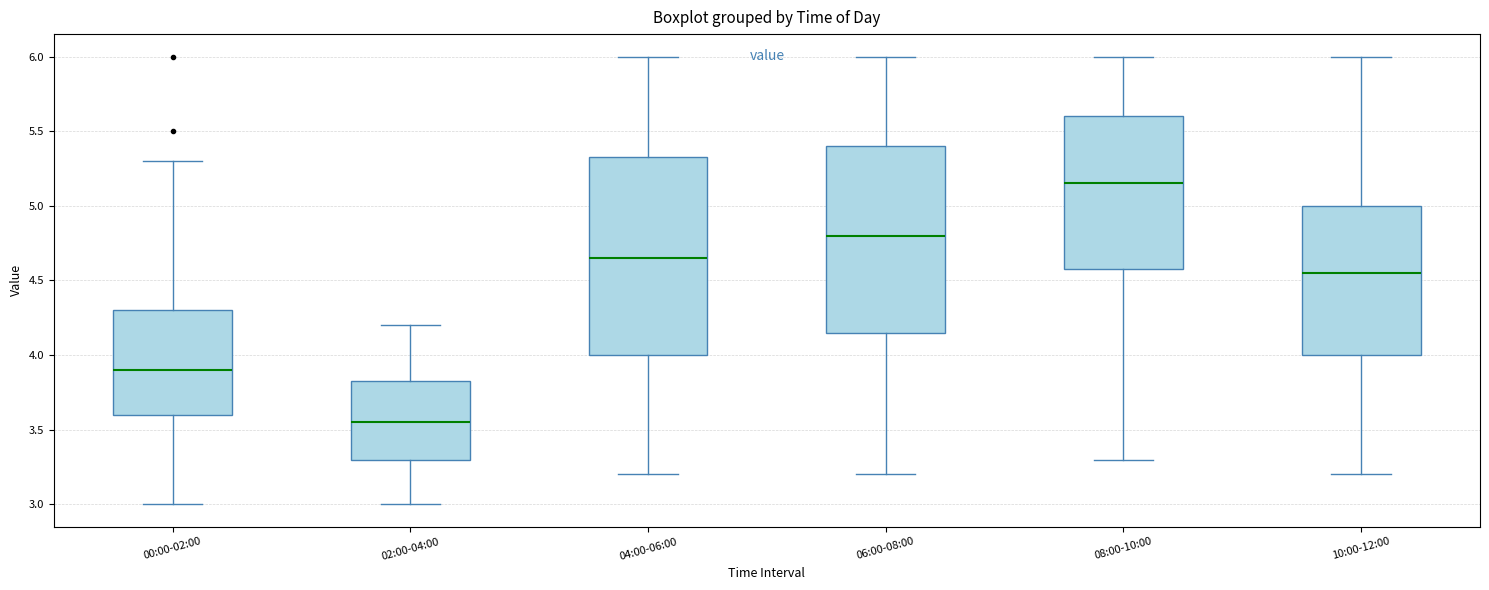

Where is the upper edge of the box for 08:00-10:00 on the y-axis? The values are not printed on the chart, so give them approximately, as read against the axis.

5.60